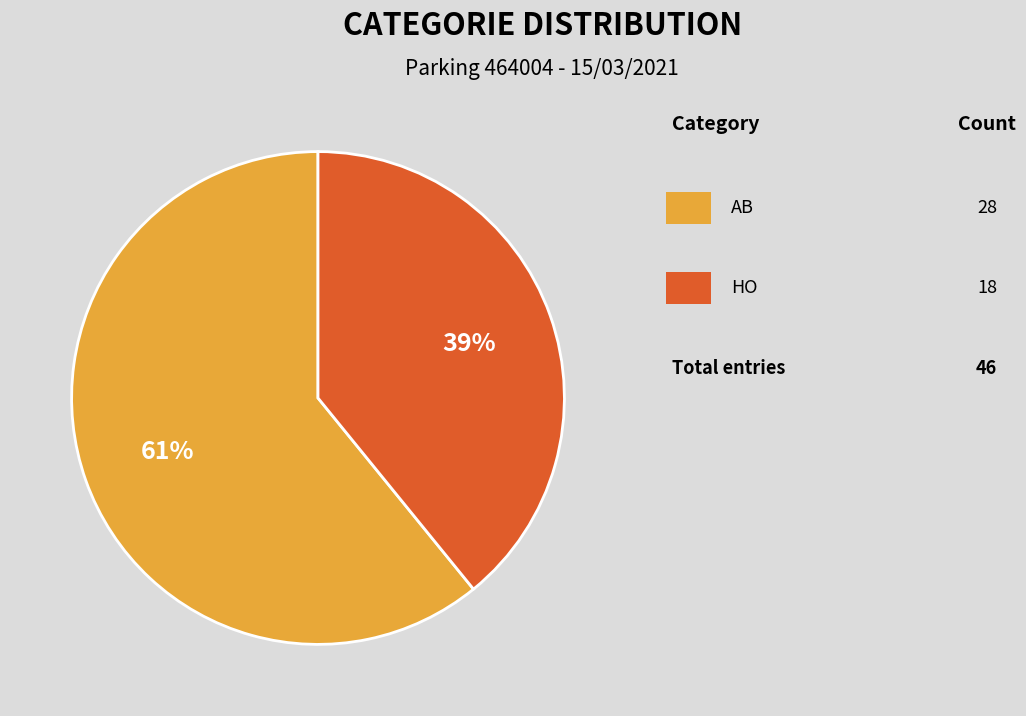

To the nearest percent, what is the difference between the largest and smallest slice percentages?

22%